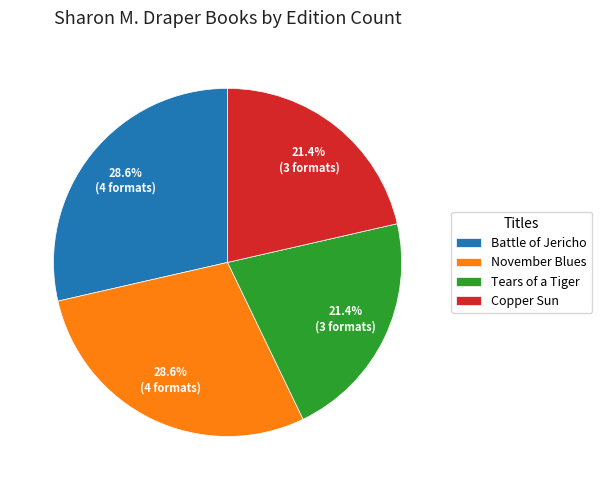

How many segments does this pie chart have?

4